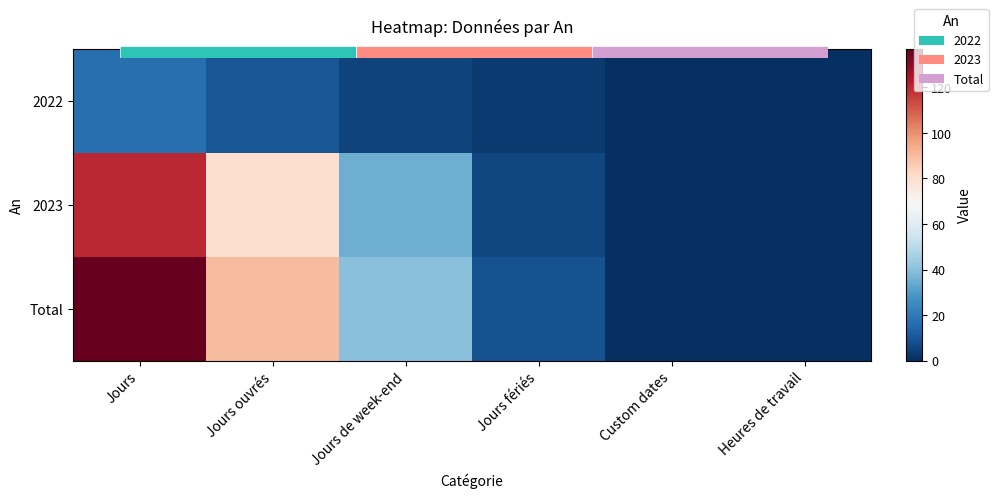

What is the maximum value shown in the chart?

137